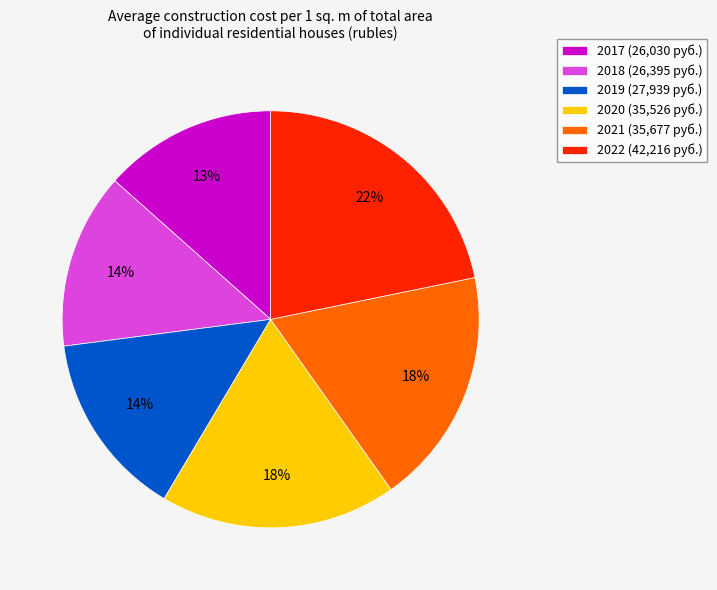

How many slices are in this pie chart?

6